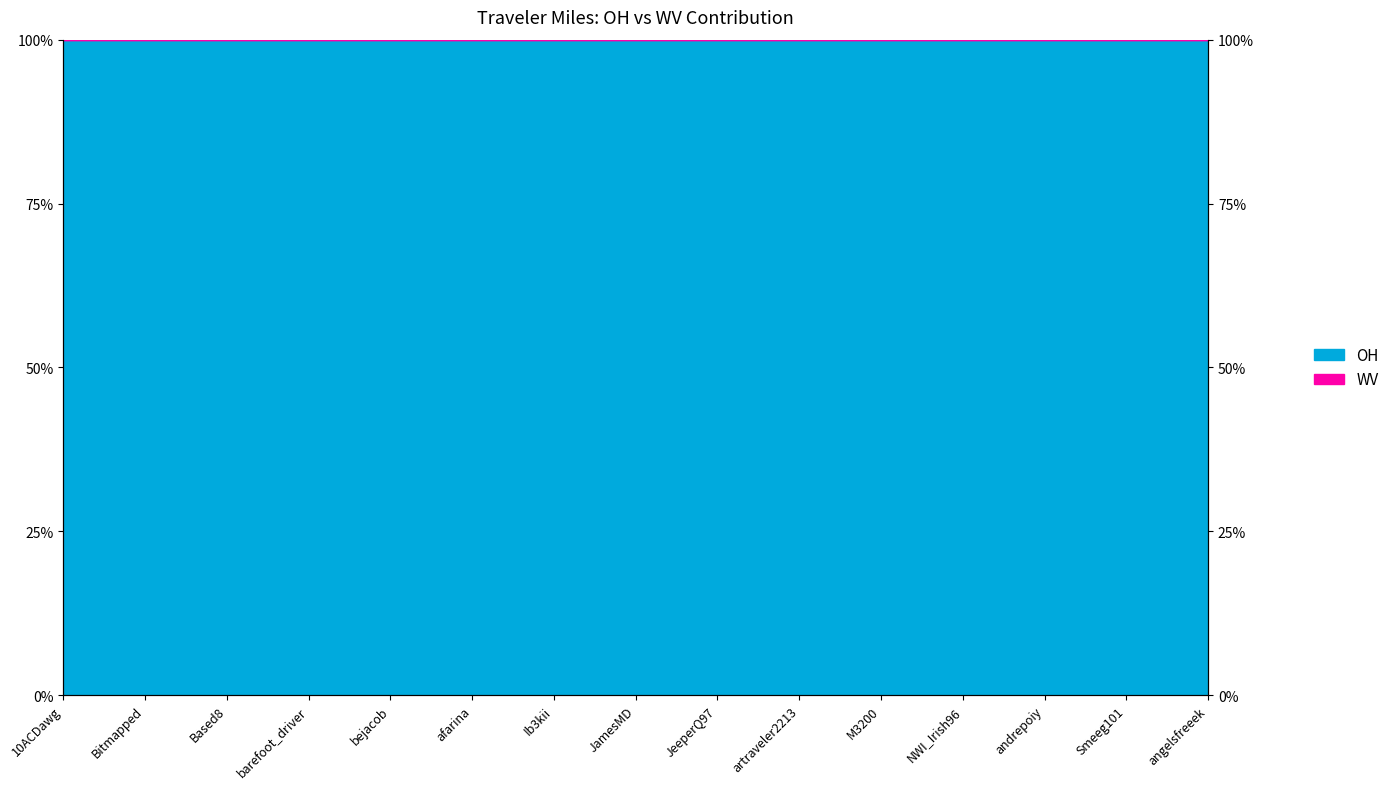

The value at andrepoiy is 100.0. True or false?

True